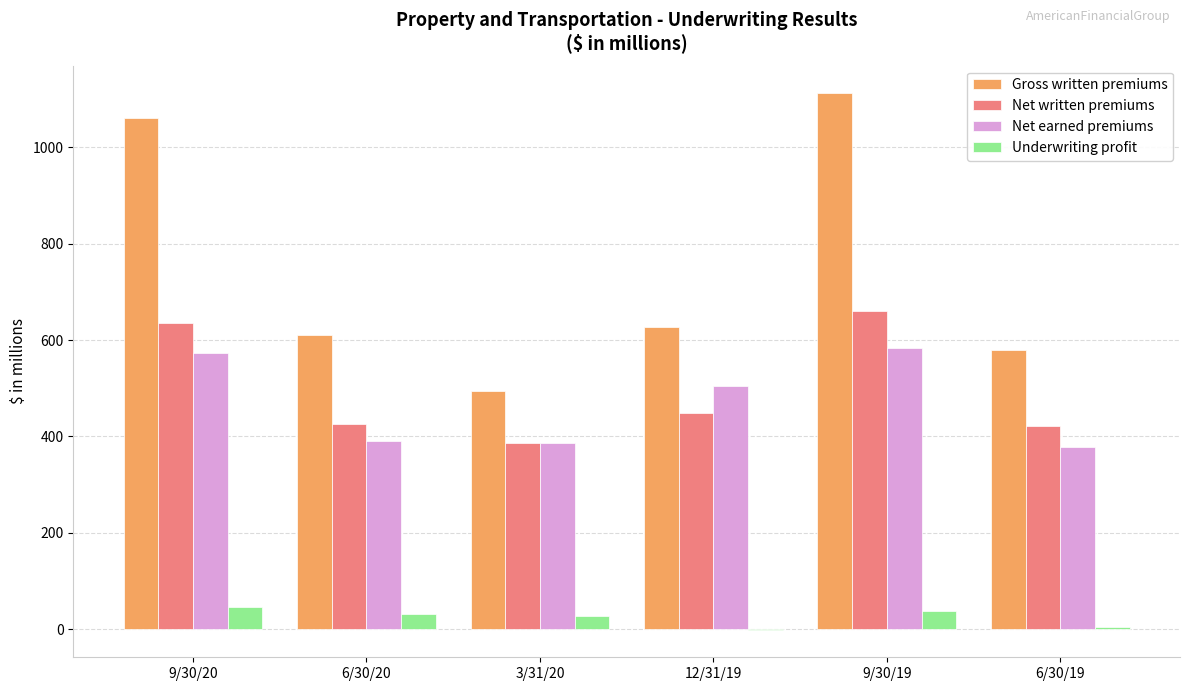

What is the sum of all Gross written premiums values?

4486